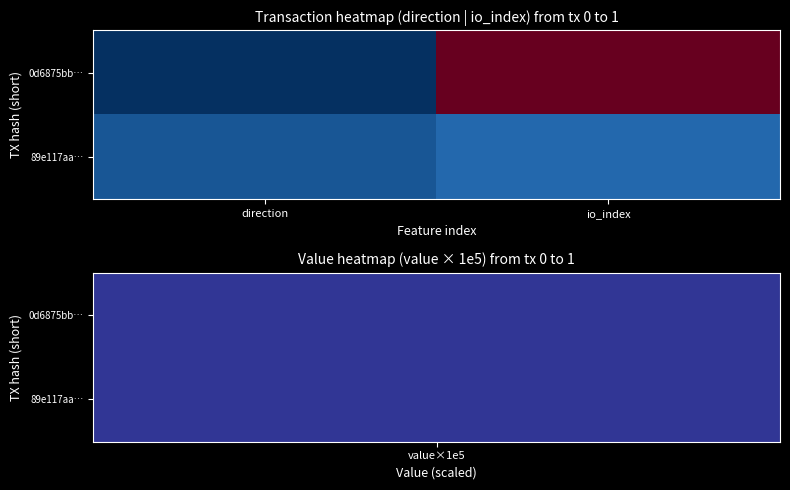

Rank the series by their maximum value, from highest to lowest.

0d6875bb…, 89e117aa…